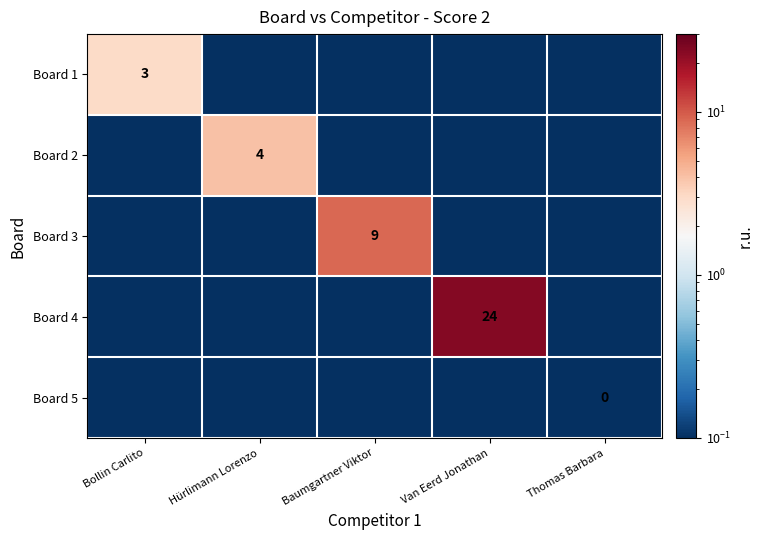

The Board 5 series shows 0.0 at Thomas Barbara. True or false?

True